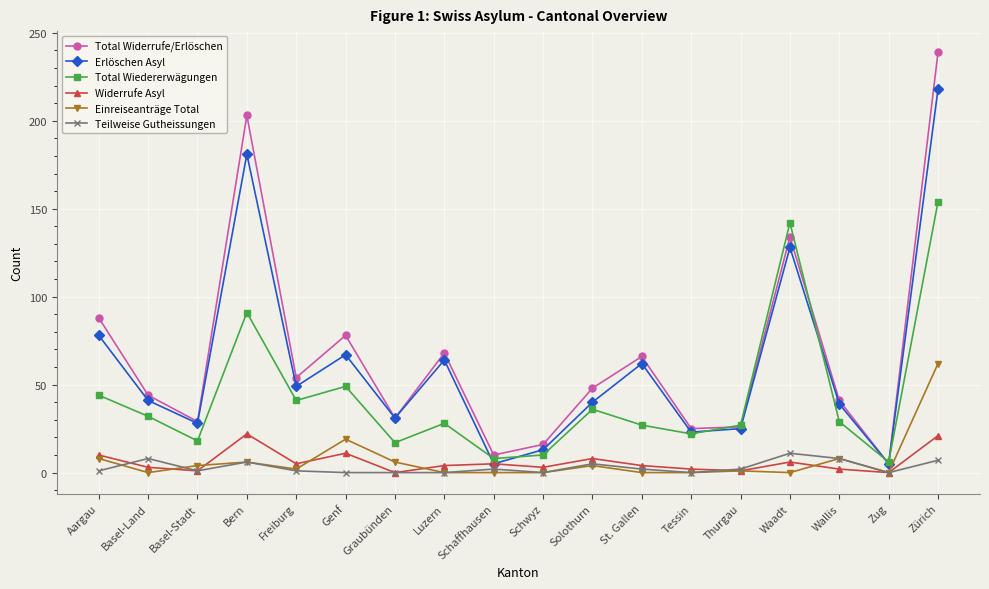

Read the Teilweise Gutheissungen value at Waadt.

11